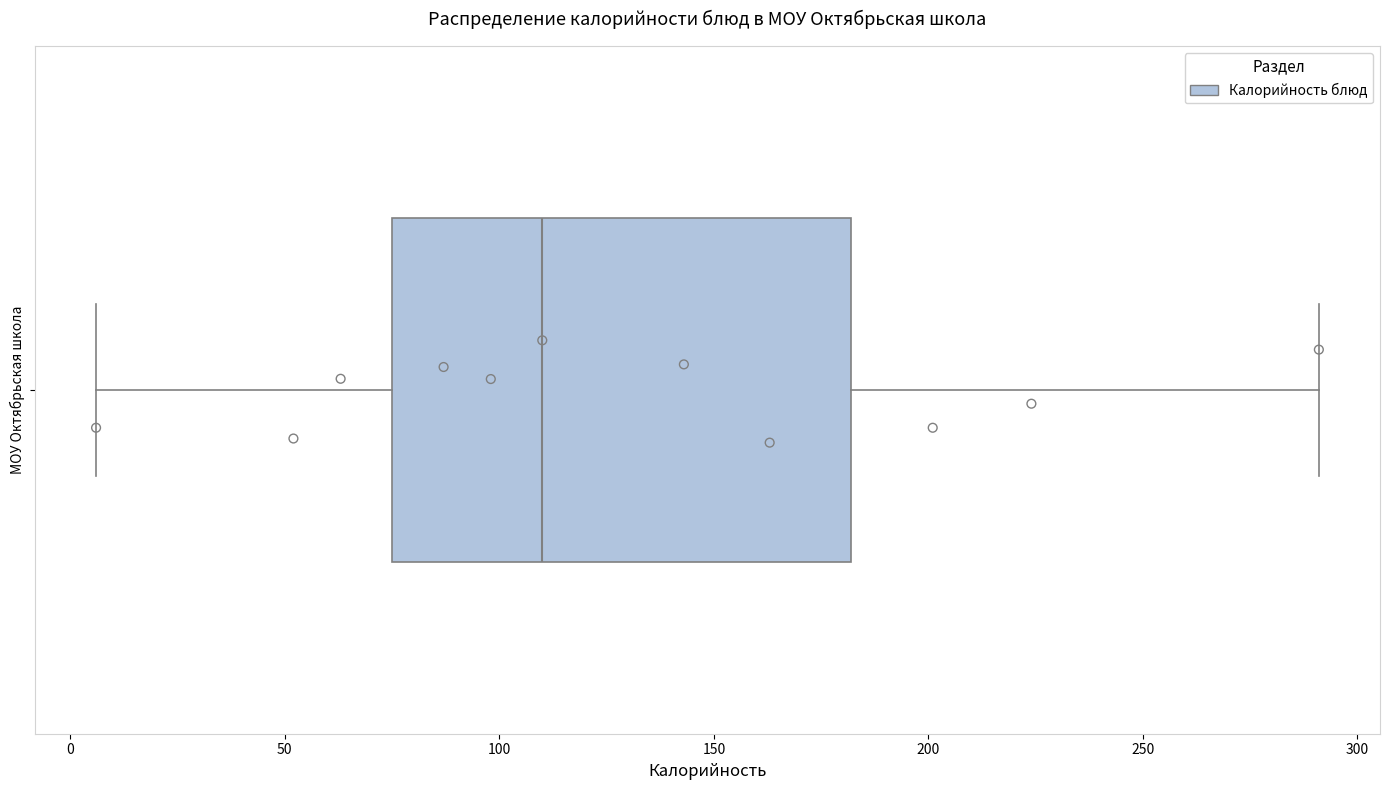

Transcribe this box plot: give where the median line is, the range the box spans, and where the two whiskers end, as read against the x-axis. The values are not printed on the chart, so give them approximately, as read against the axis.

median 110, box 75 to 180, whiskers 5 to 290